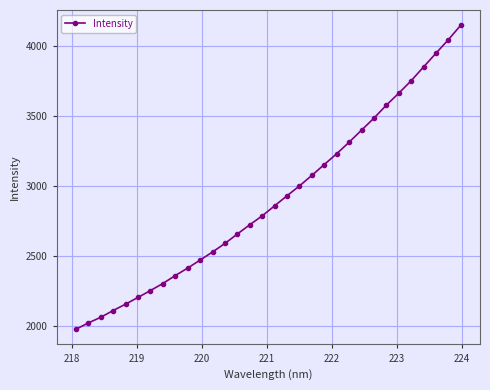

How many lines are shown in the chart?

1